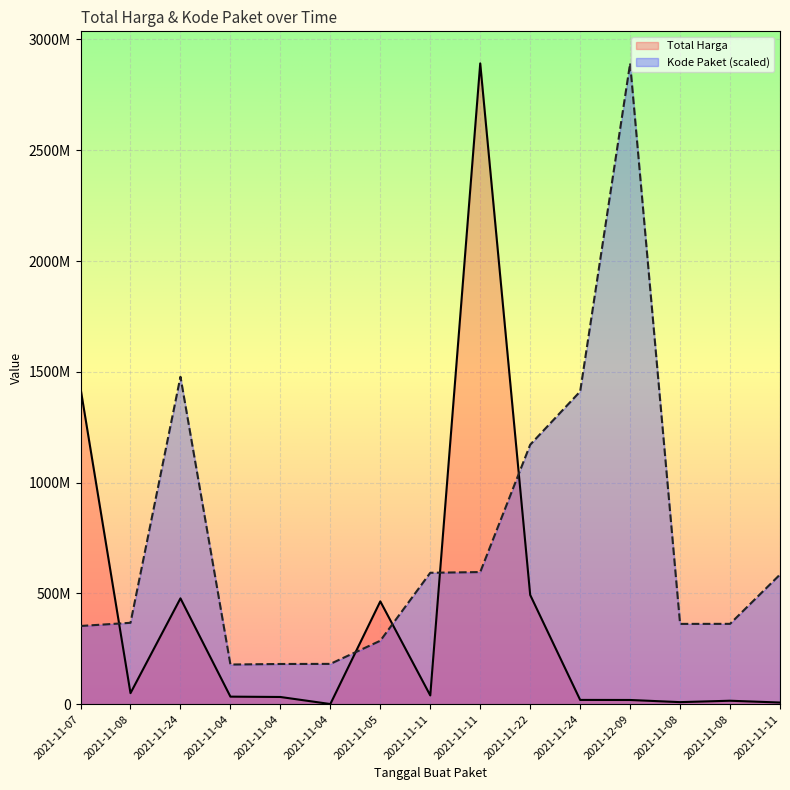

What is the approximate value of Total Harga at 2021-12-09?

18900000.0